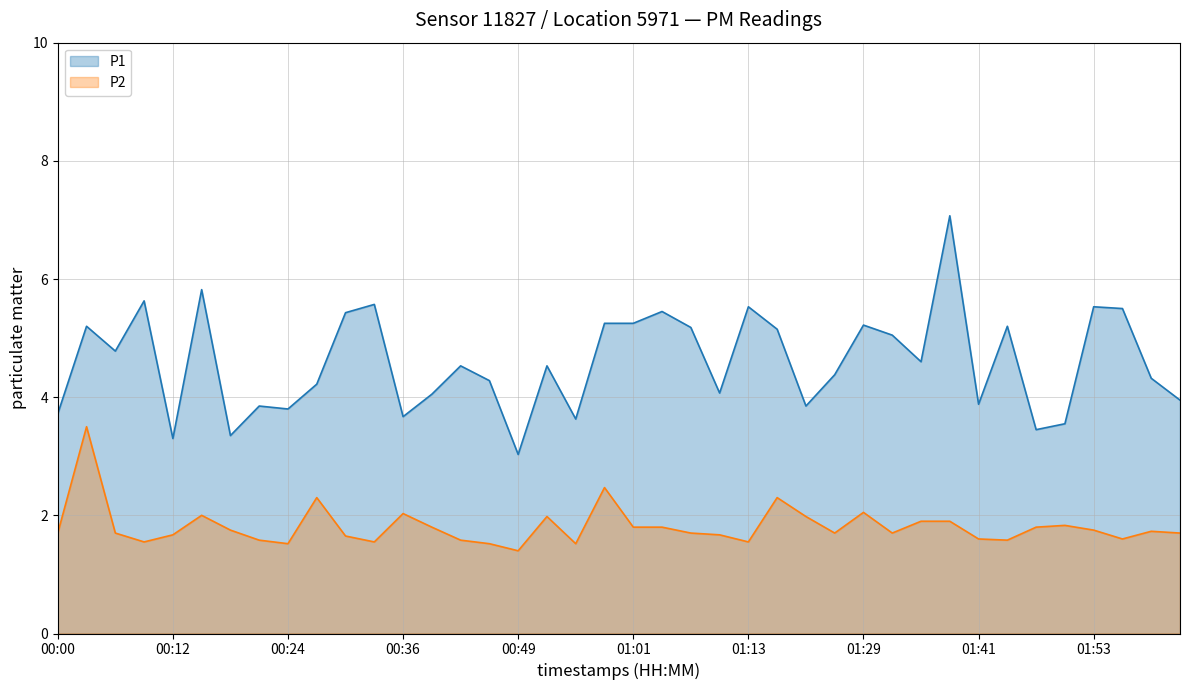

Which category has the highest value in the P1 series?

01:38